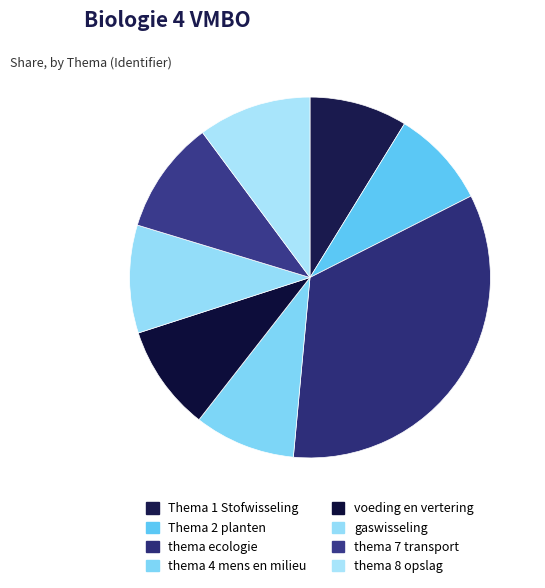

How many slices are in this pie chart?

8